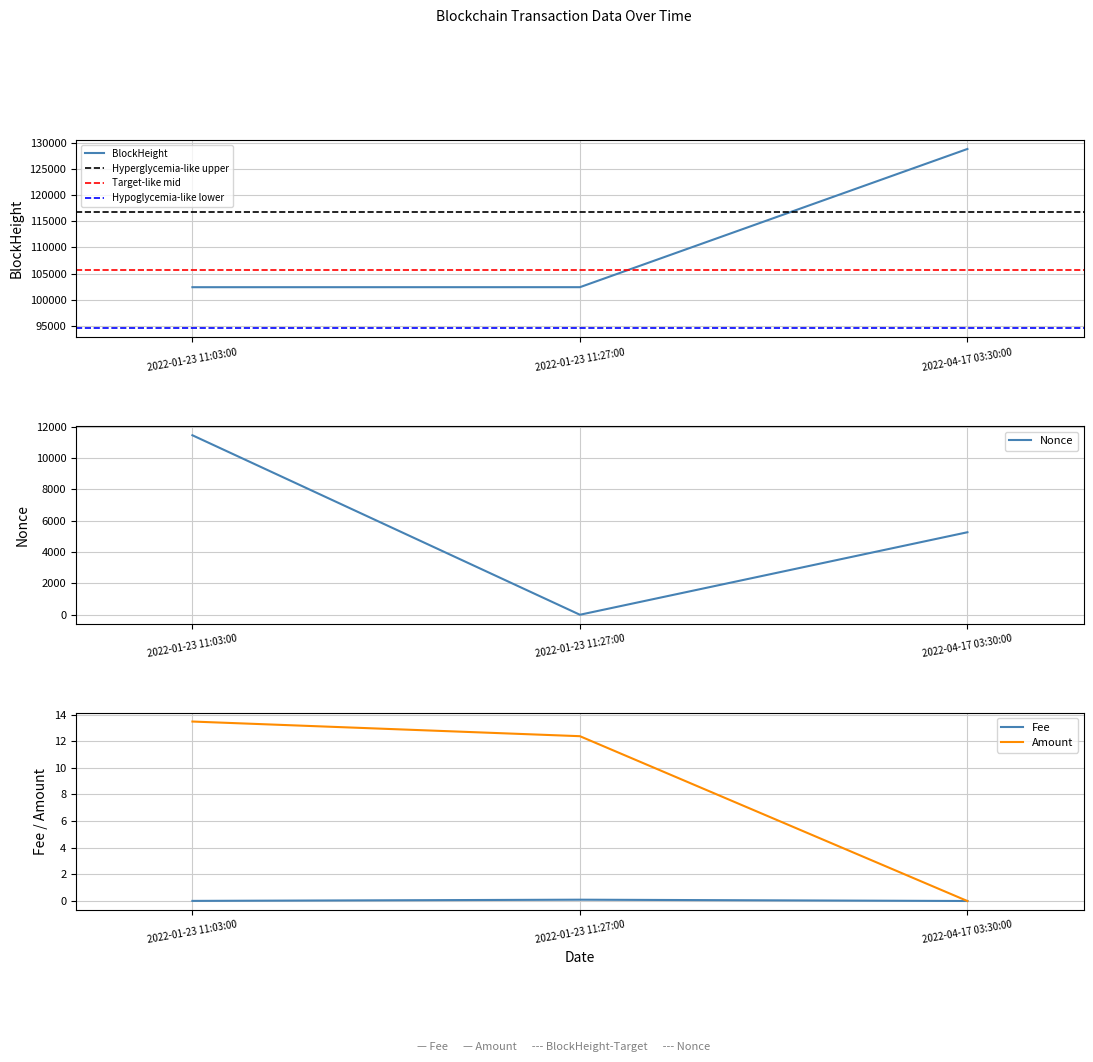

Does the chart display data point markers on the line(s)?

No